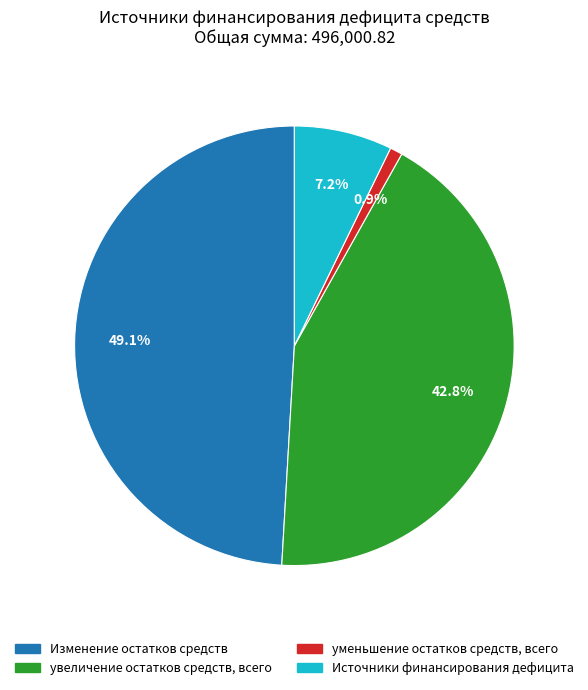

How many segments does this pie chart have?

4